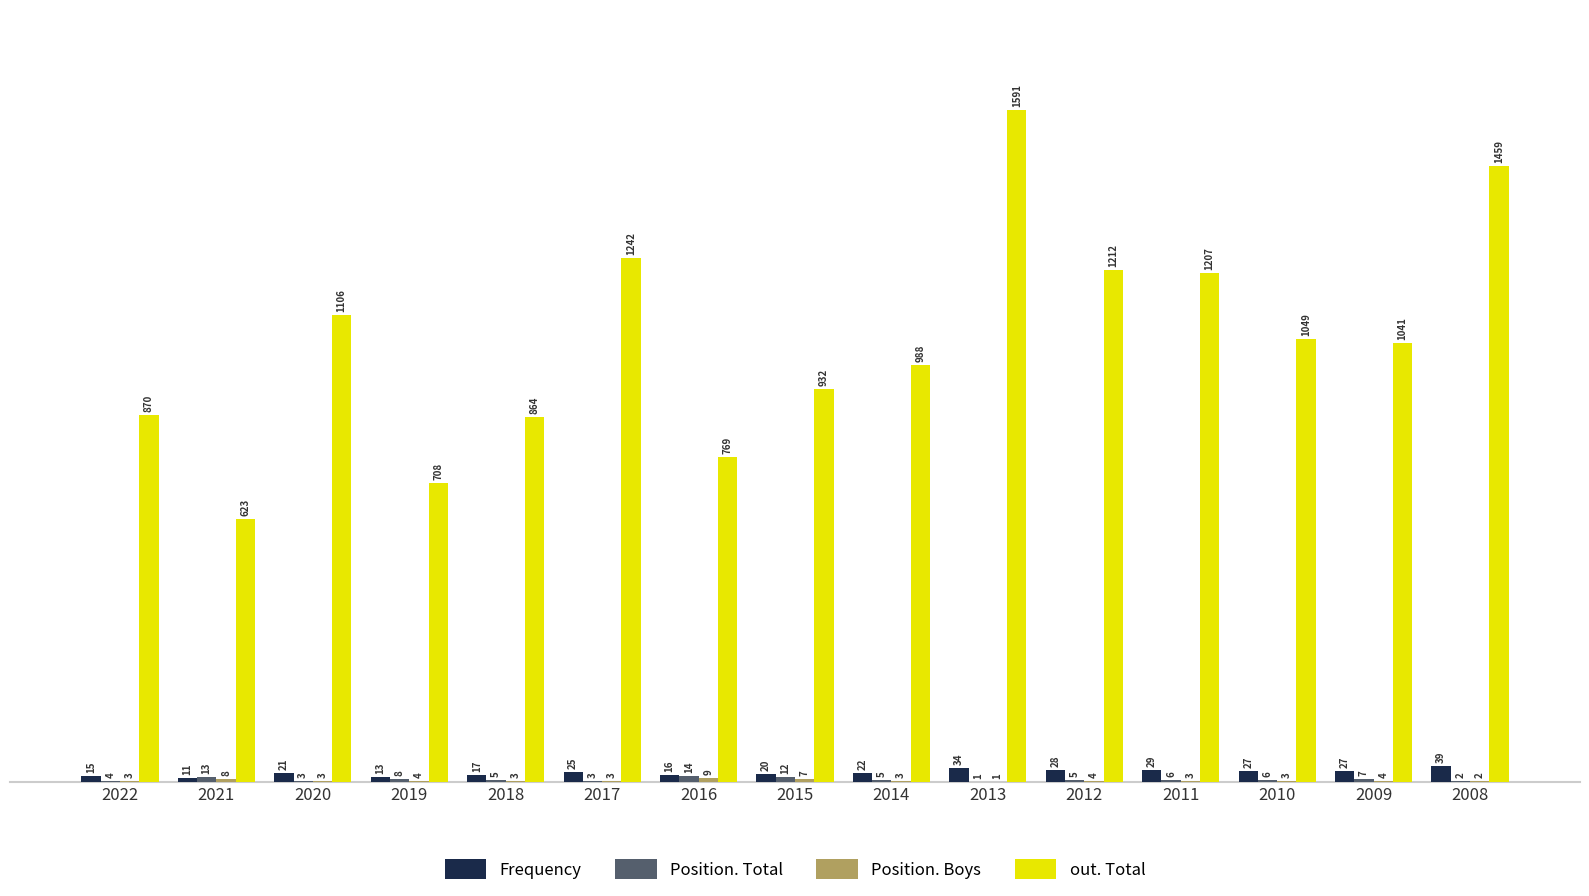

What is the sum of all Frequency values?

344